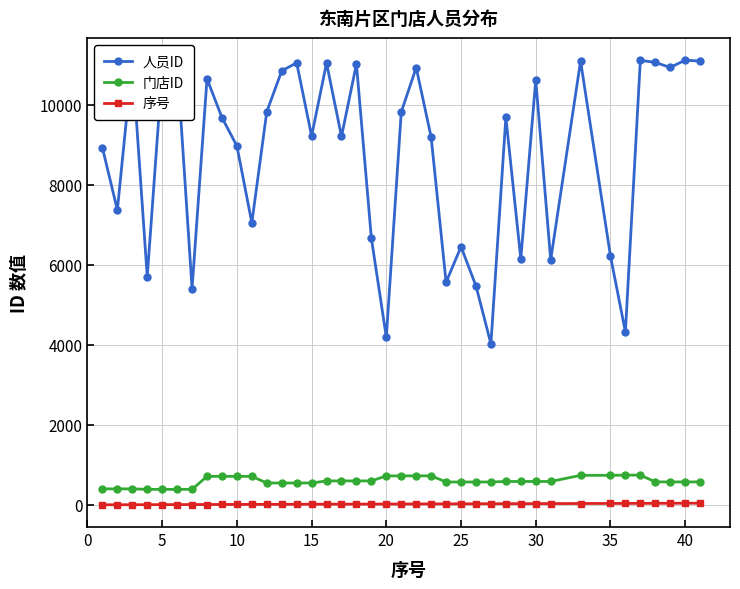

Which series has the widest spread of values?

人员ID